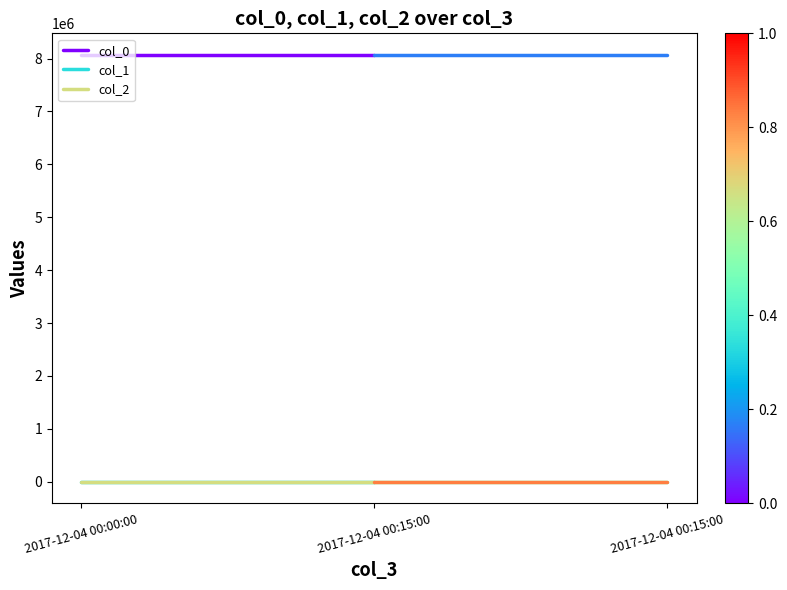

Does the chart display data point markers on the line(s)?

No